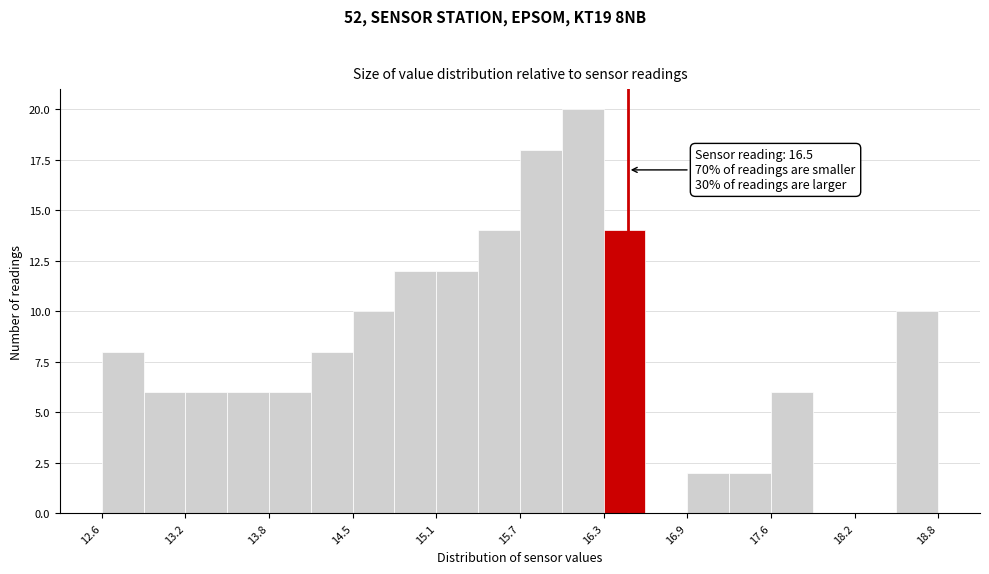

Around what value on the x-axis is the tallest bar? Give the approximate position of its centre, as read against the axis.

16.2